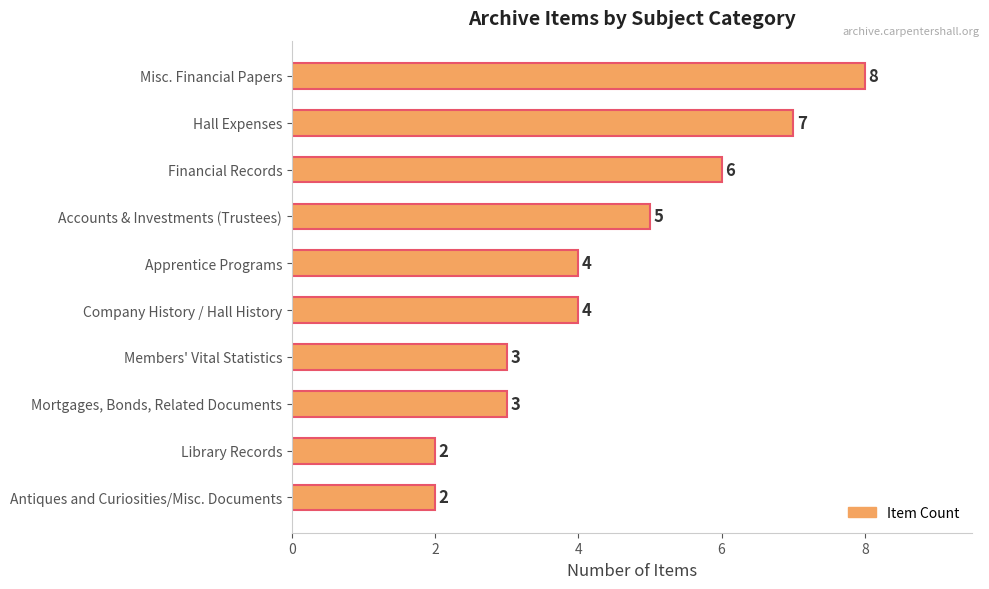

Which category has the highest value across all series?

Misc. Financial Papers